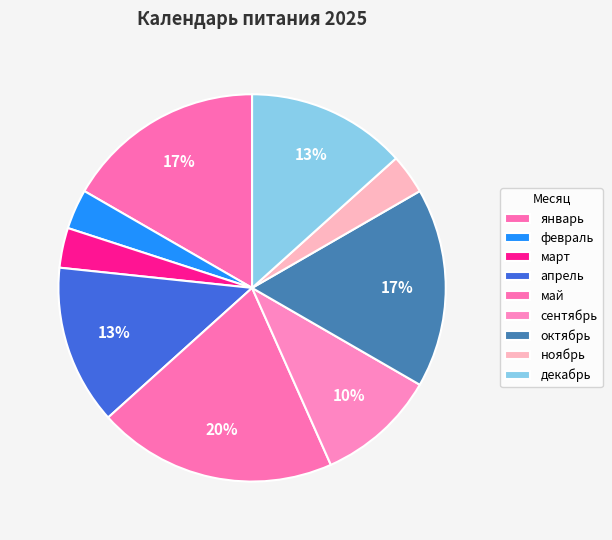

Combined, what portion of the pie is март and октябрь?

20.0%